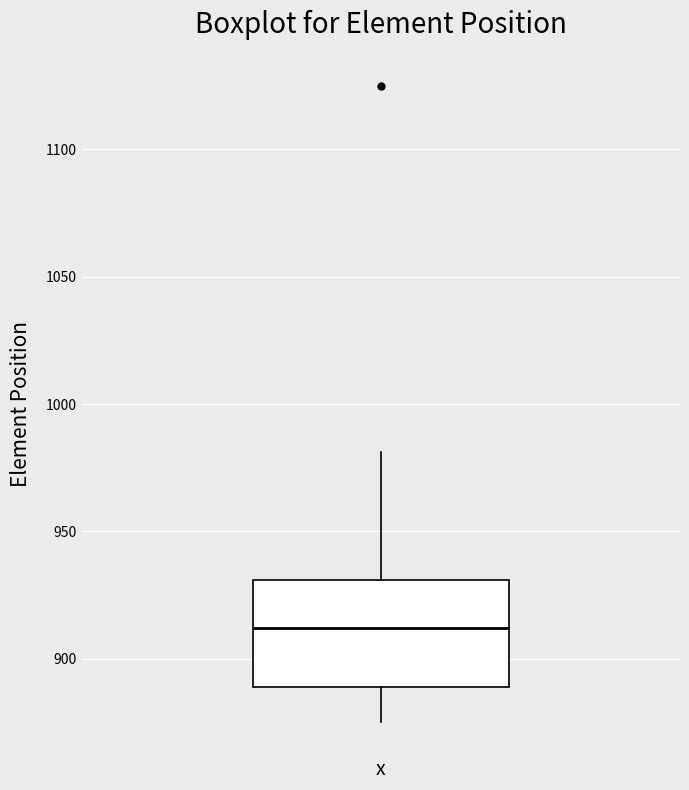

Read this box plot against the y-axis: the position of the median line, the range covered by the box, and the ends of both whiskers. The values are not printed on the chart, so give them approximately, as read against the axis.

median 910, box 890 to 930, whiskers 875 to 980